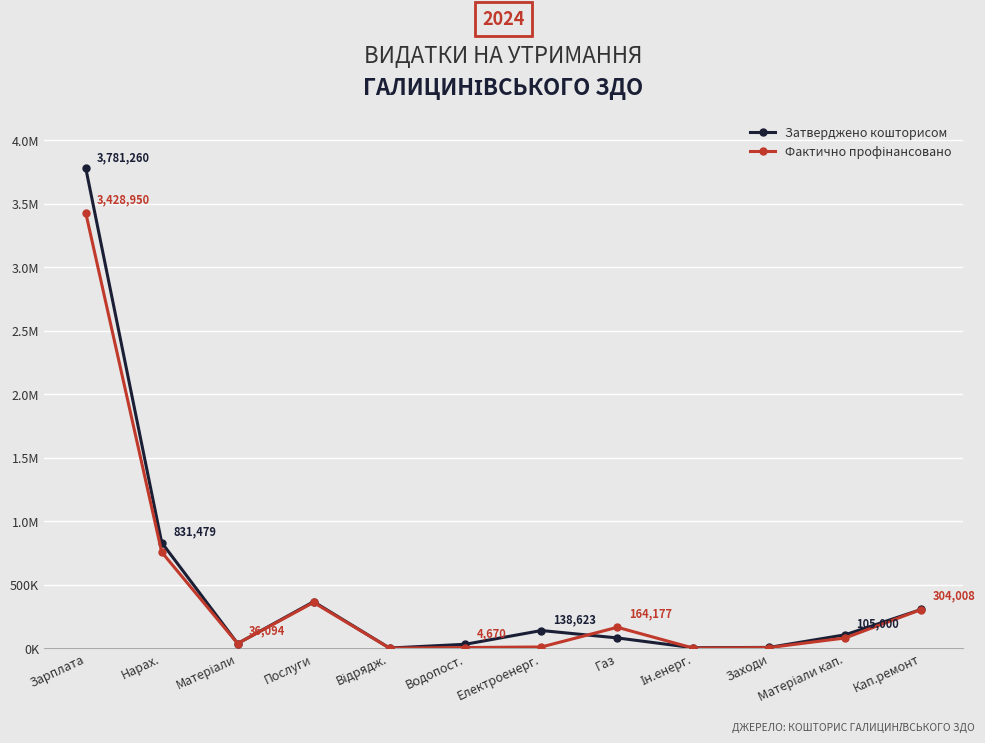

How many times do Затверджено кошторисом and Фактично профінансовано cross each other?

2